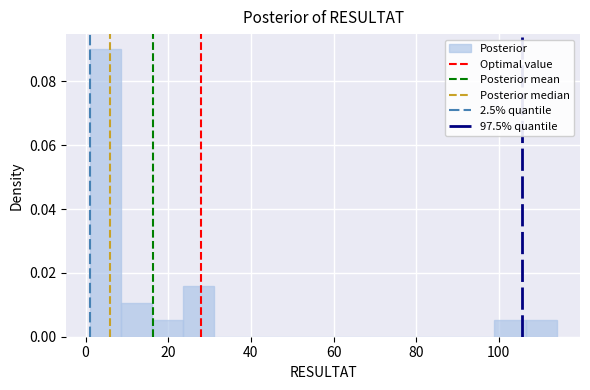

Read against the x-axis, roughly where is the centre of the tallest bar?

4